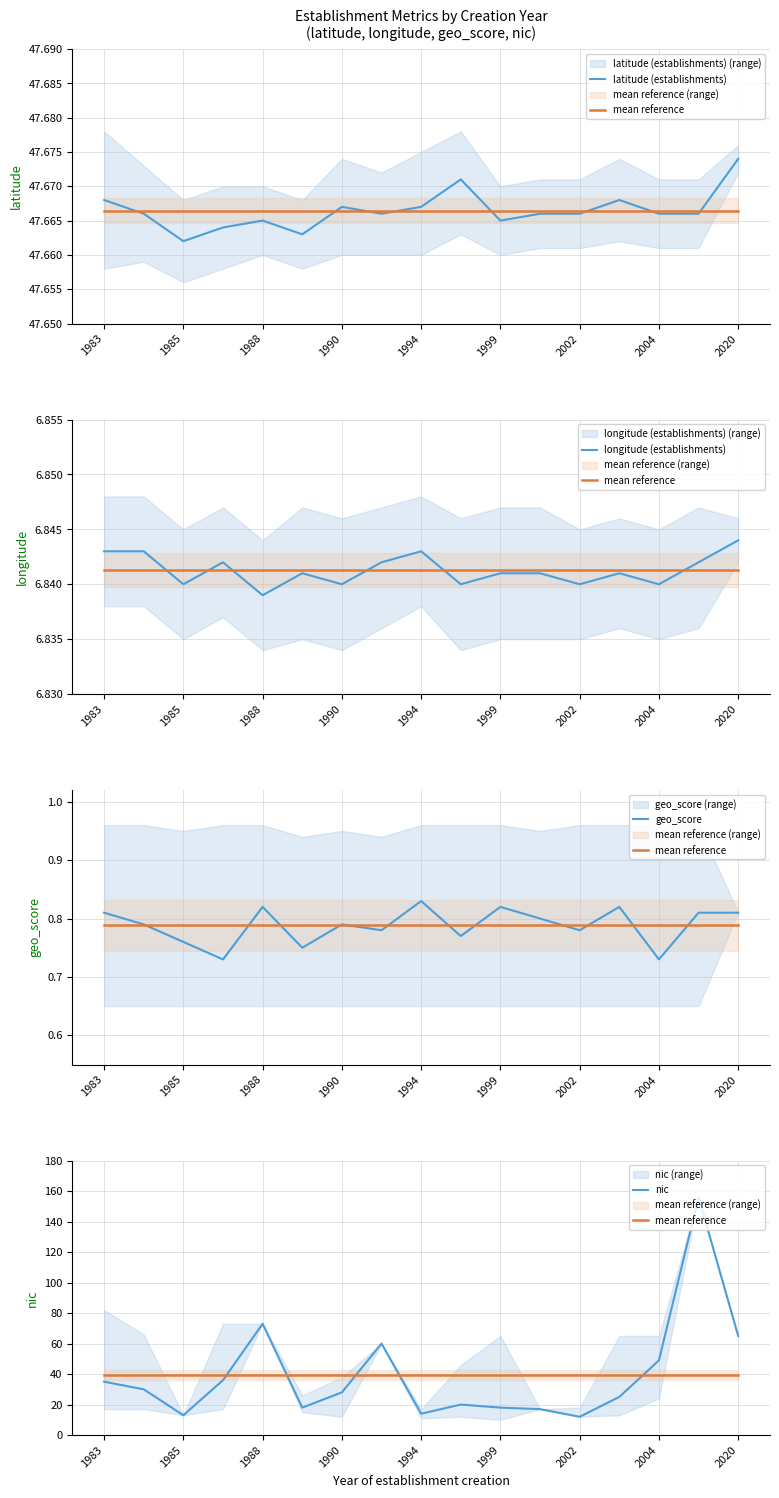

Reading right to left, extract all data points from this chart.

latitude (establishments): 47.7	47.7	47.7	47.7	47.7	47.7	47.7	47.7	47.7	47.7	47.7	47.7	47.7	47.7	47.7	47.7	47.7
mean reference: 39.4	39.4	39.4	39.4	39.4	39.4	39.4	39.4	39.4	39.4	39.4	39.4	39.4	39.4	39.4	39.4	39.4
longitude (establishments): 6.8	6.8	6.8	6.8	6.8	6.8	6.8	6.8	6.8	6.8	6.8	6.8	6.8	6.8	6.8	6.8	6.8
geo_score: 0.8	0.8	0.7	0.8	0.8	0.8	0.8	0.8	0.8	0.8	0.8	0.8	0.8	0.7	0.8	0.8	0.8
nic: 65.0	156.0	49.0	25.0	12.0	17.0	18.0	20.0	14.0	60.0	28.0	18.0	73.0	36.0	13.0	30.0	35.0